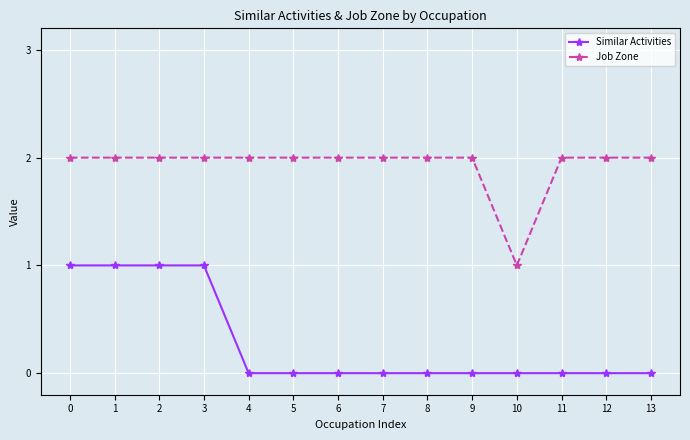

What is the total value across all series at 3?

3